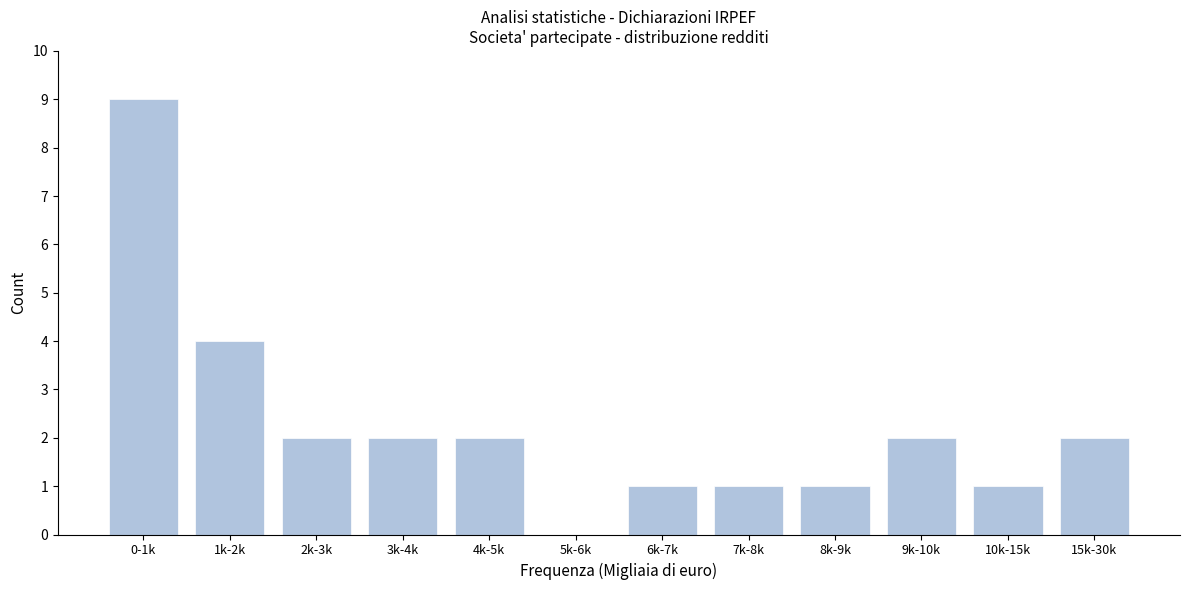

Reading left to right, extract all data points from this chart.

0-1k=9	1k-2k=4	2k-3k=2	3k-4k=2	4k-5k=2	5k-6k=0	6k-7k=1	7k-8k=1	8k-9k=1	9k-10k=2	10k-15k=1	15k-30k=2